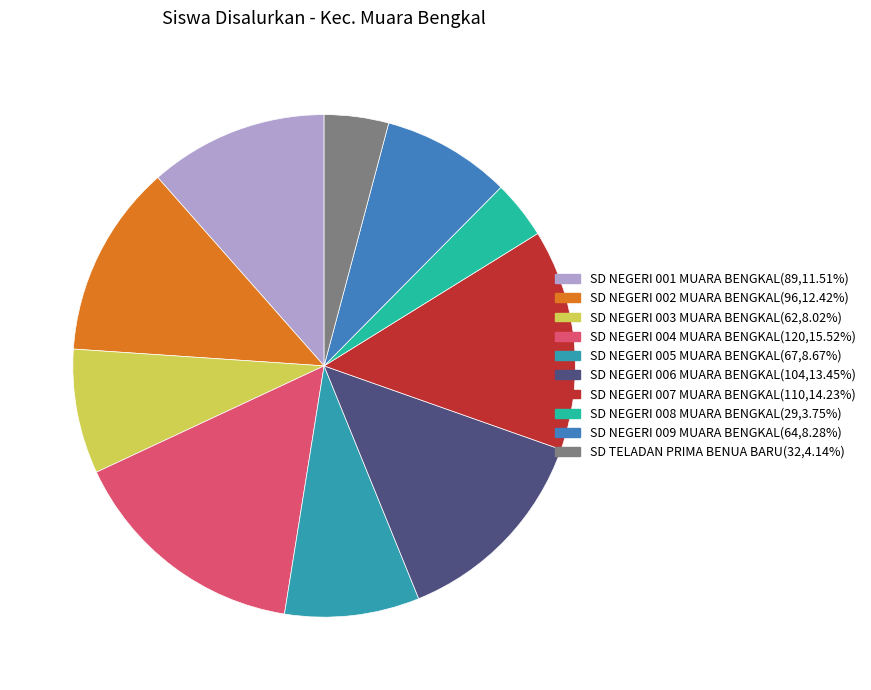

To the nearest percent, what is the difference between the SD NEGERI 002 MUARA BENGKAL and SD TELADAN PRIMA BENUA BARU slice percentages?

8%